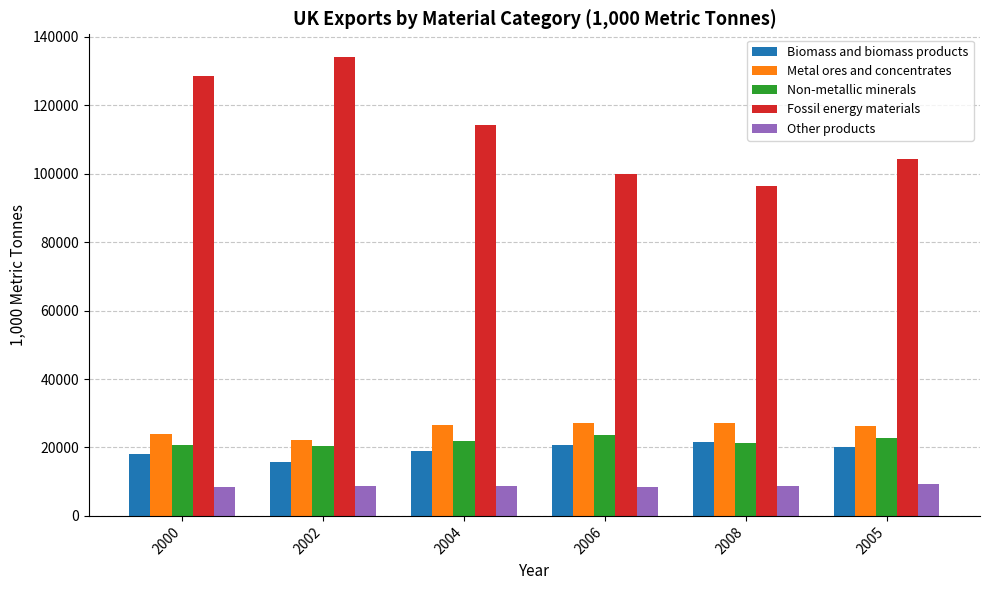

What is the total value across all series at 2006?

179950.2